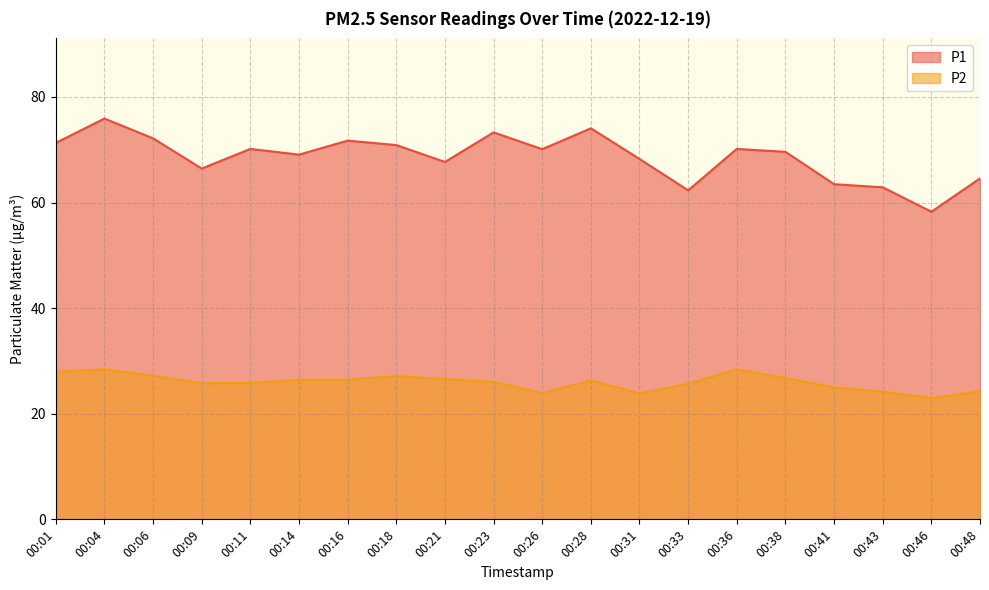

Is it true that P2 equals 25.7 at 00:33?

True